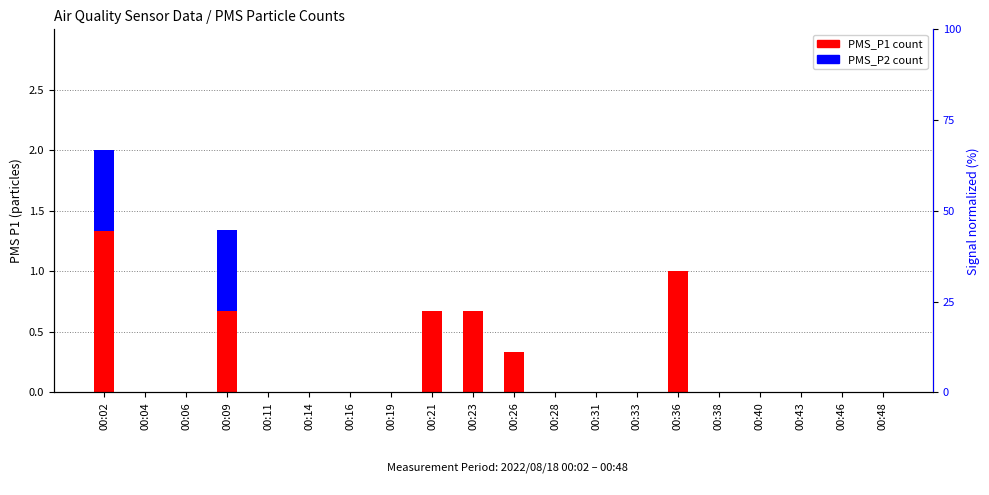

At which category does the chart reach its minimum across all series?

00:04